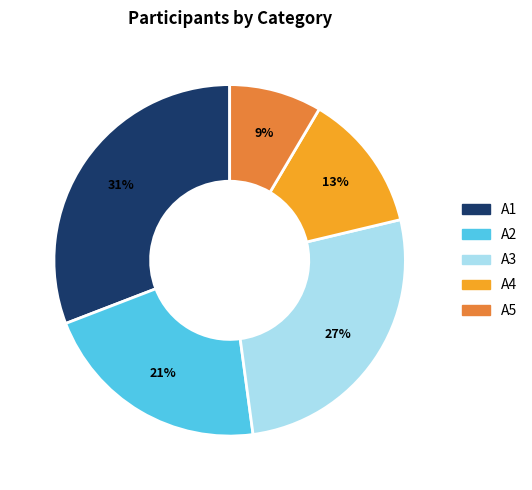

Do A1 and A4 together represent more than half of the pie?

No